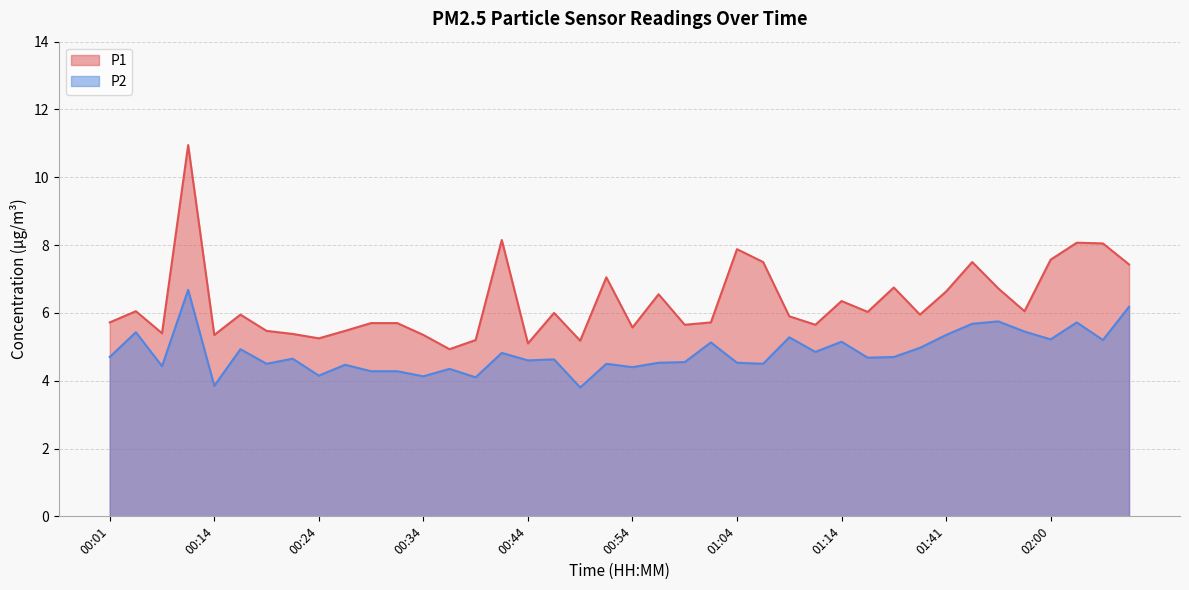

In P1, how many points are lower than both neighbors (excluding endpoints)?

12